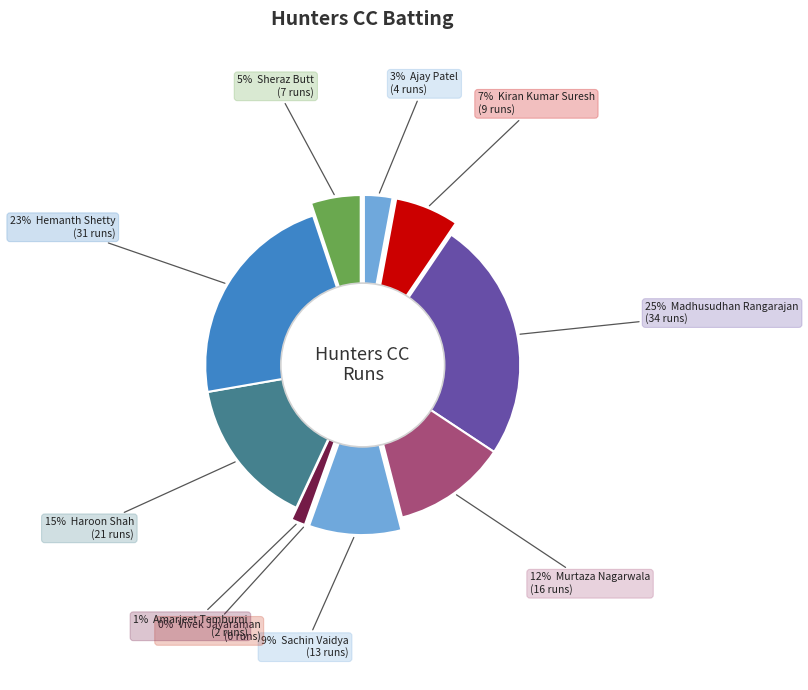

How many slices are in this pie chart?

10